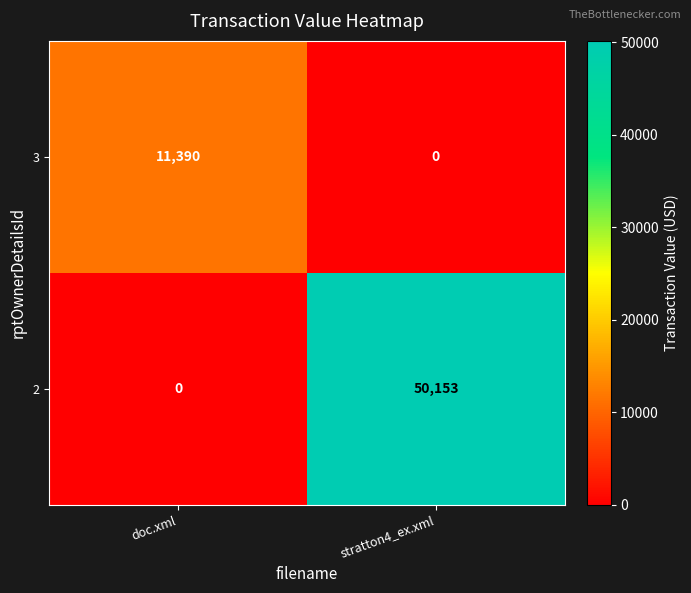

What is the difference between the highest and lowest values at doc.xml?

11390